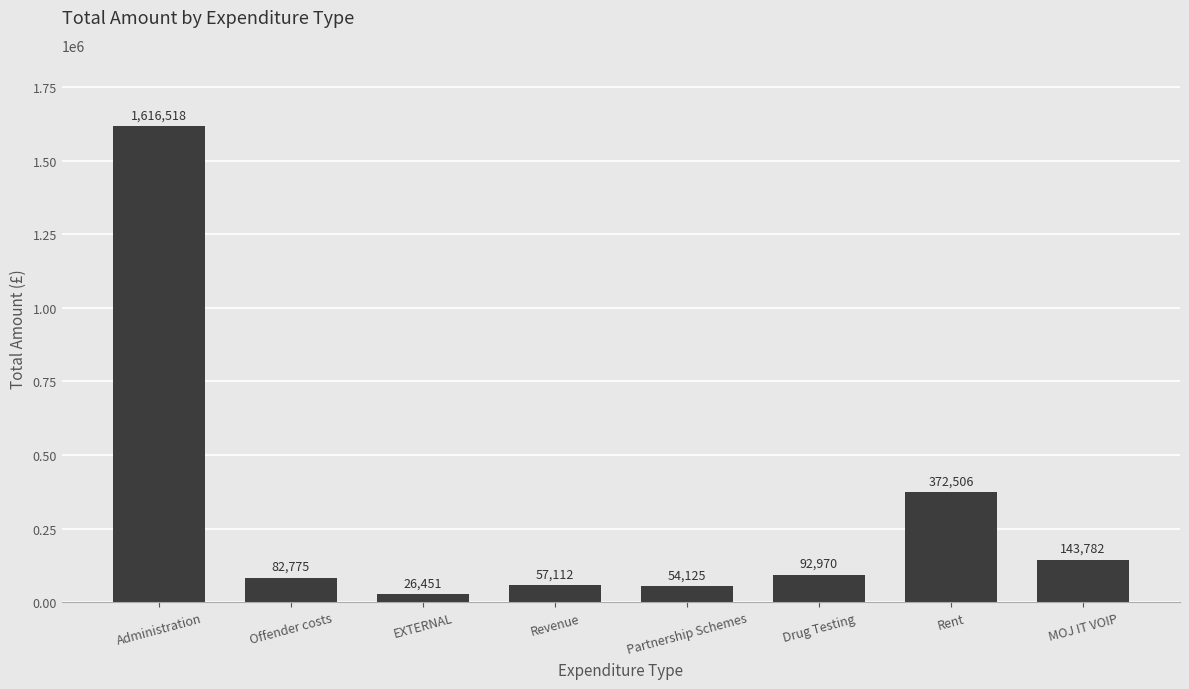

Where does the data first go above 92969?

Administration